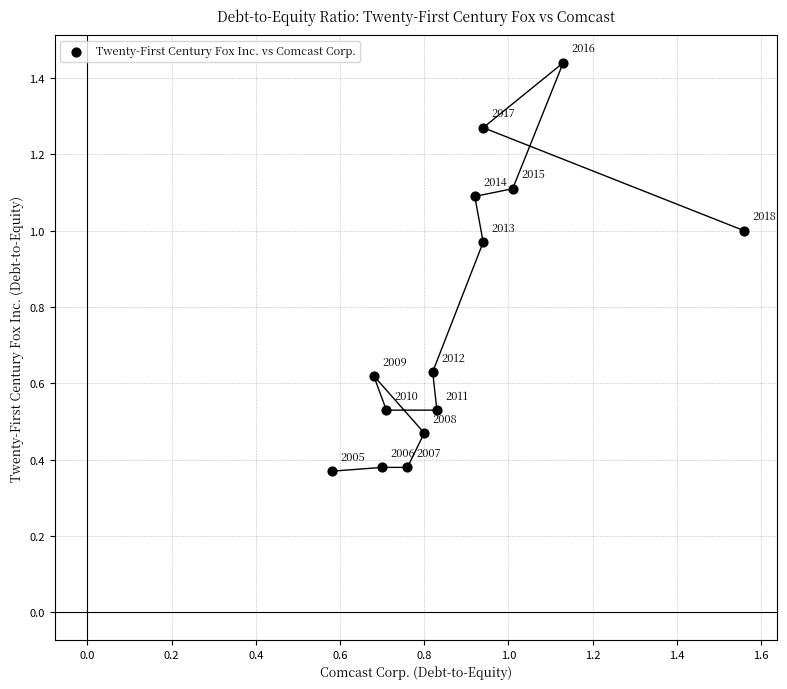

What is the range of Y values (max minus min)?

1.1